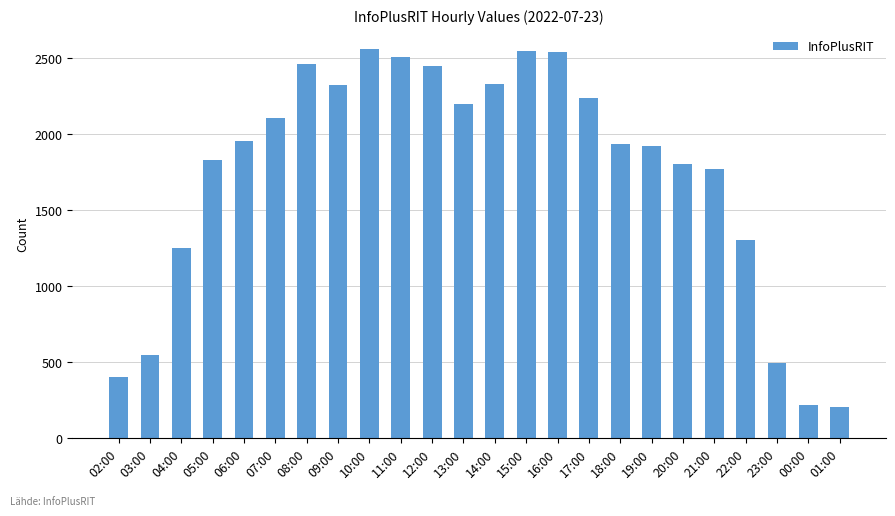

Approximately how many times larger is the value at 04:00 compared to 00:00?

5.8